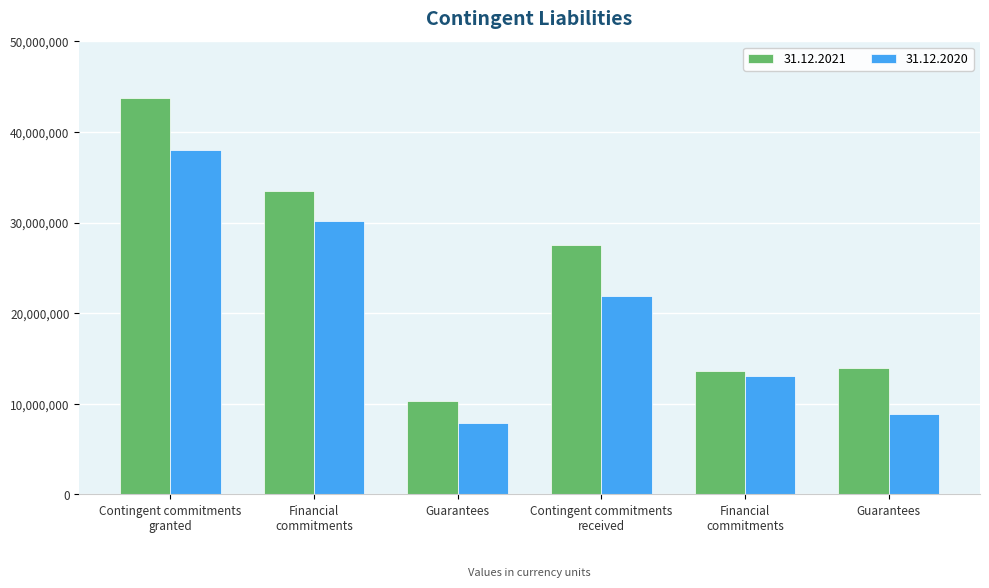

Where is 31.12.2021 nearest to the value 27007113?

Contingent commitments
received